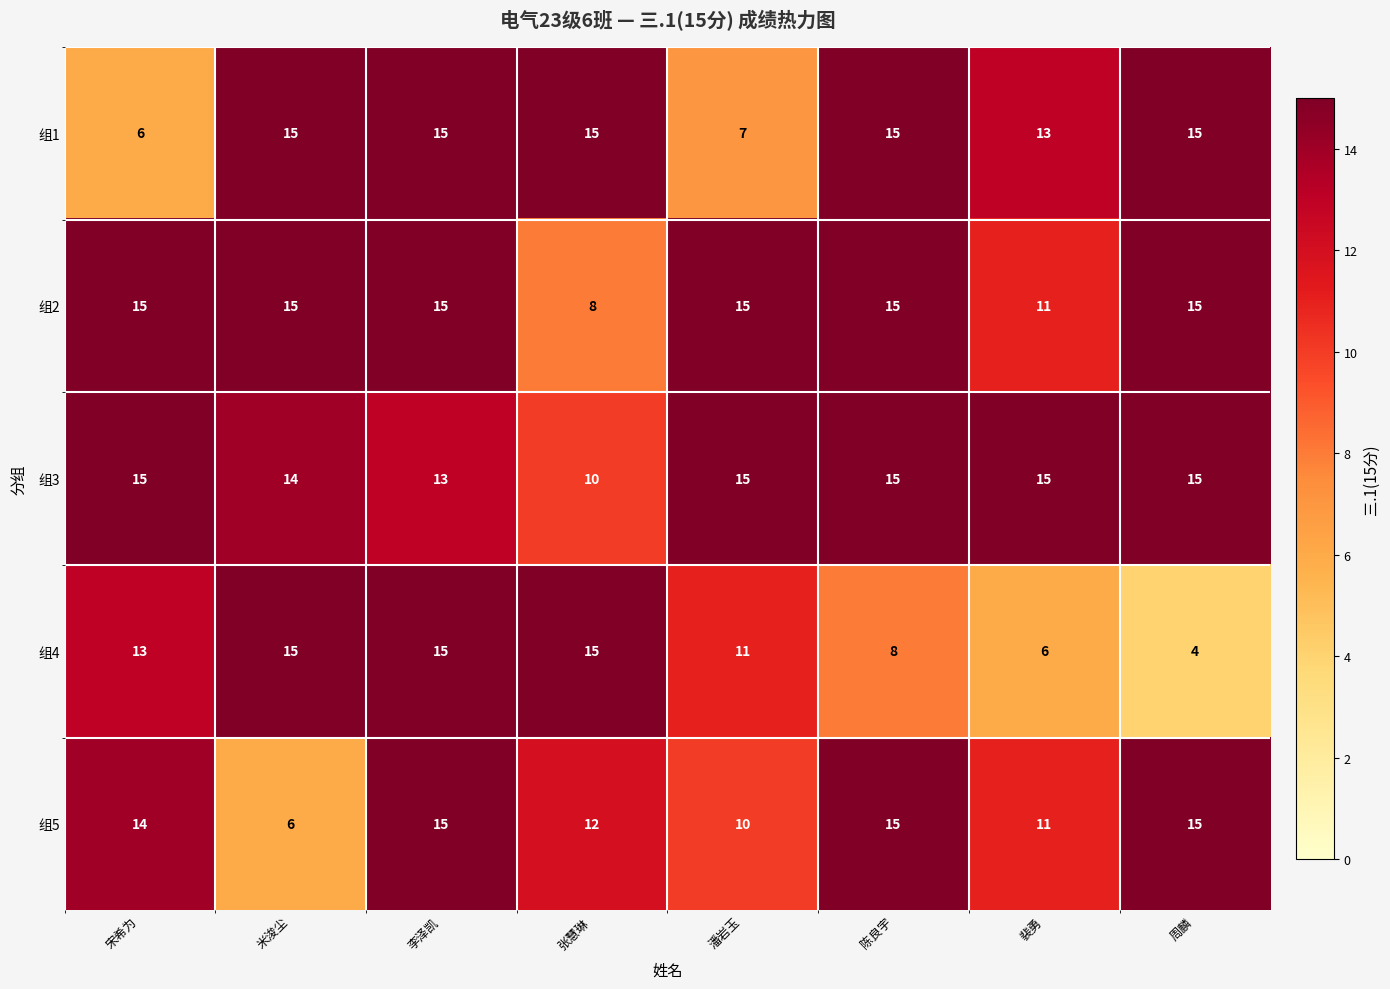

Which category has the lowest value across all series?

周麟